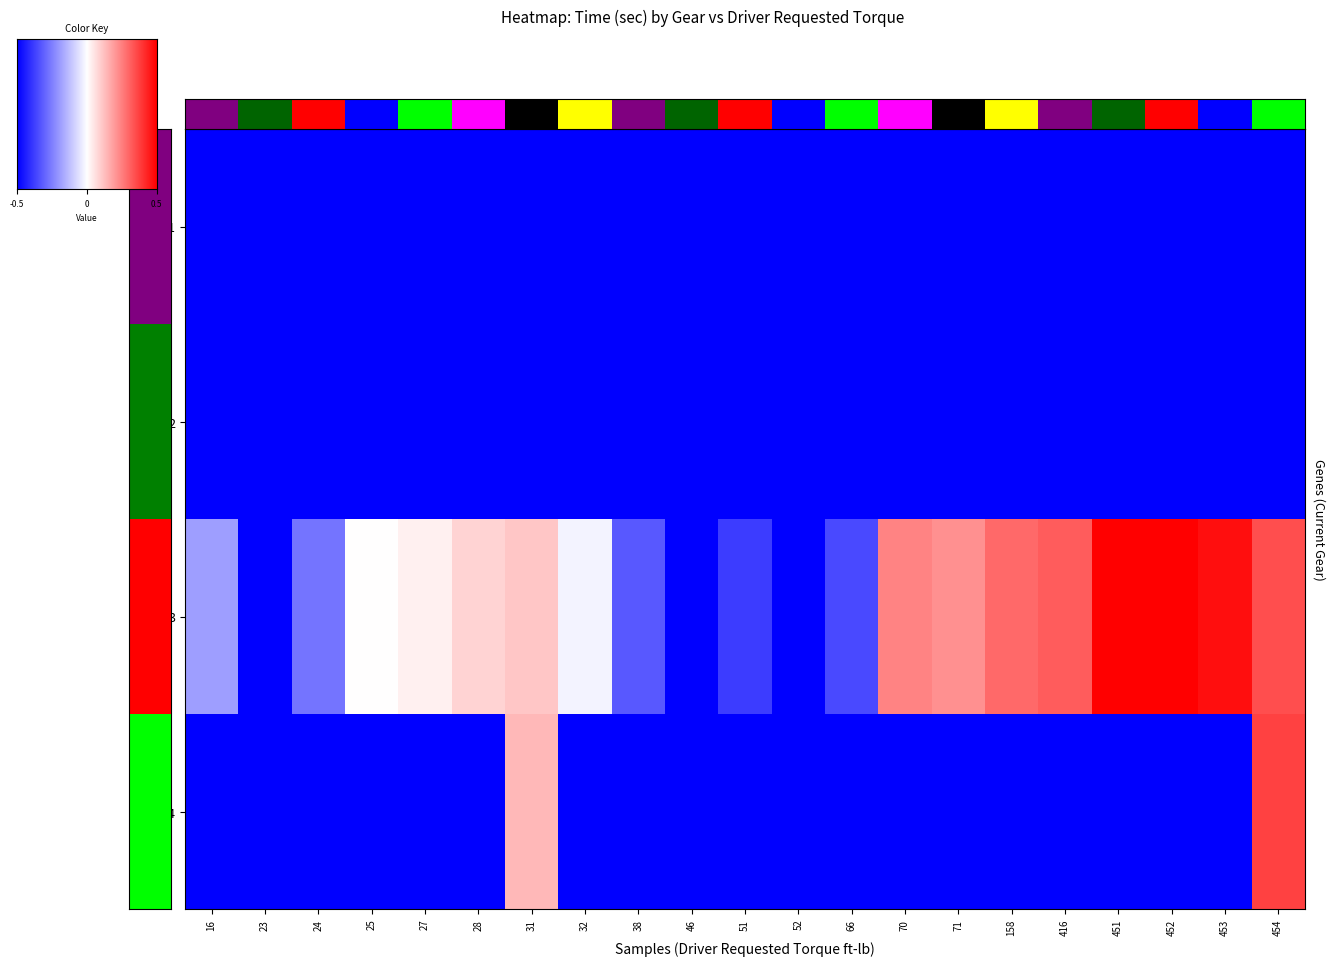

Between 24 and 158, which series saw the biggest shift?

3